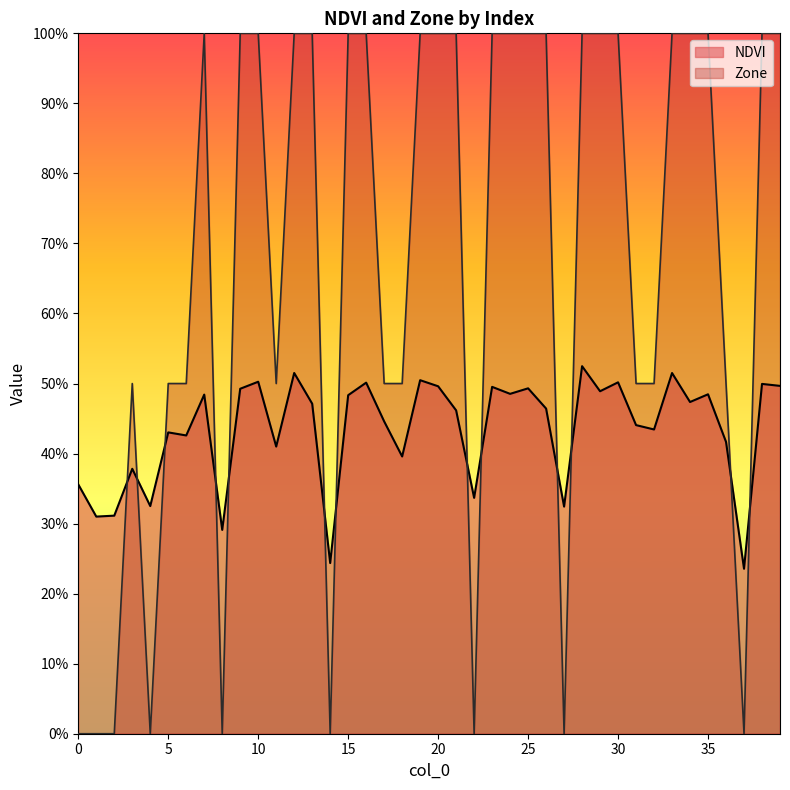

Between which two adjacent categories do NDVI and Zone first intersect?

2 and 3